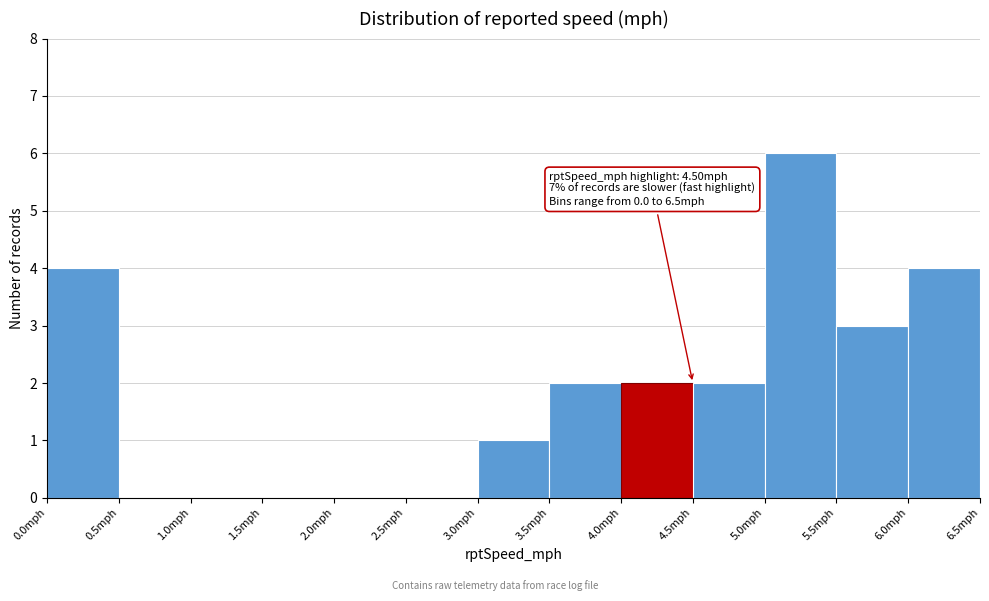

Which range on the x-axis has the tallest bar?

5.0 to 5.5